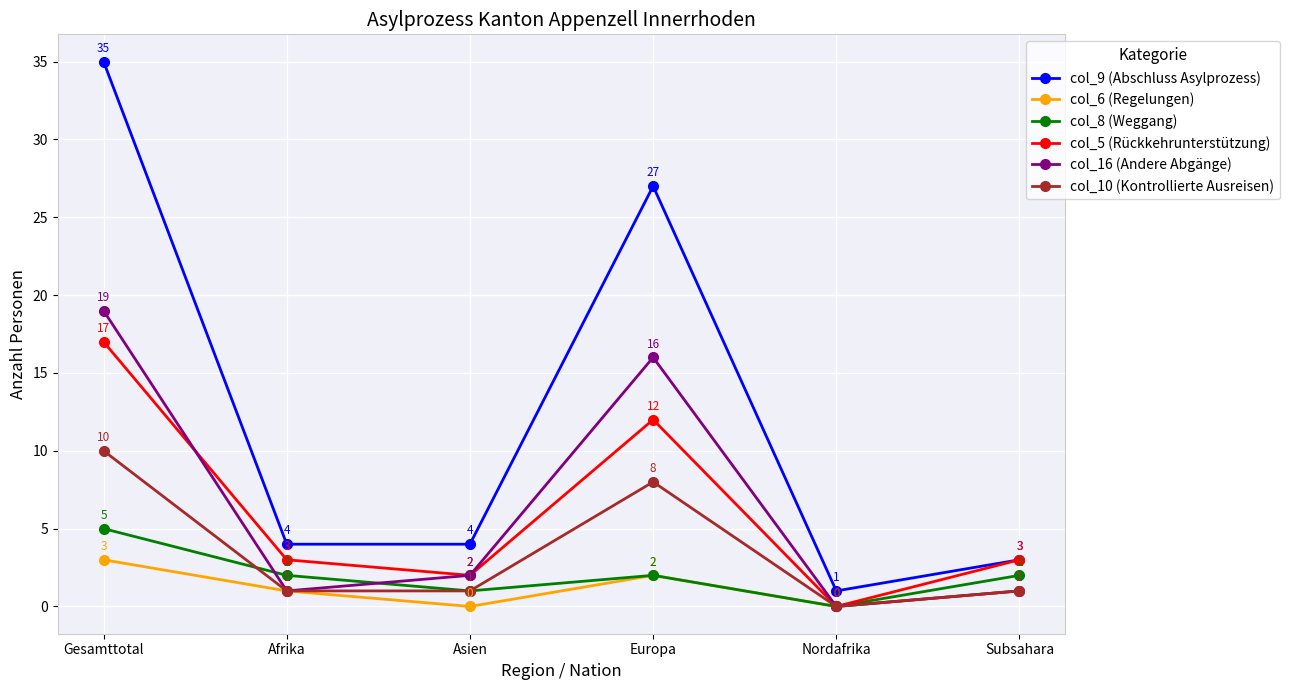

Reading left to right, list all the values displayed in this chart.

col_9 (Abschluss Asylprozess): 35	4	4	27	1	3
col_6 (Regelungen): 3	1	0	2	0	1
col_8 (Weggang): 5	2	1	2	0	2
col_5 (Rückkehrunterstützung): 17	3	2	12	0	3
col_16 (Andere Abgänge): 19	1	2	16	0	1
col_10 (Kontrollierte Ausreisen): 10	1	1	8	0	1